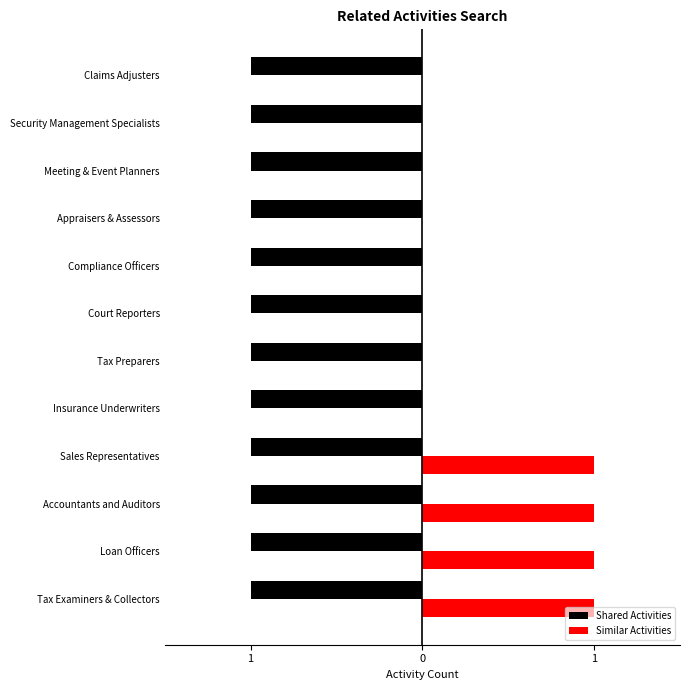

What are all the series names shown in the legend?

Shared Activities, Similar Activities